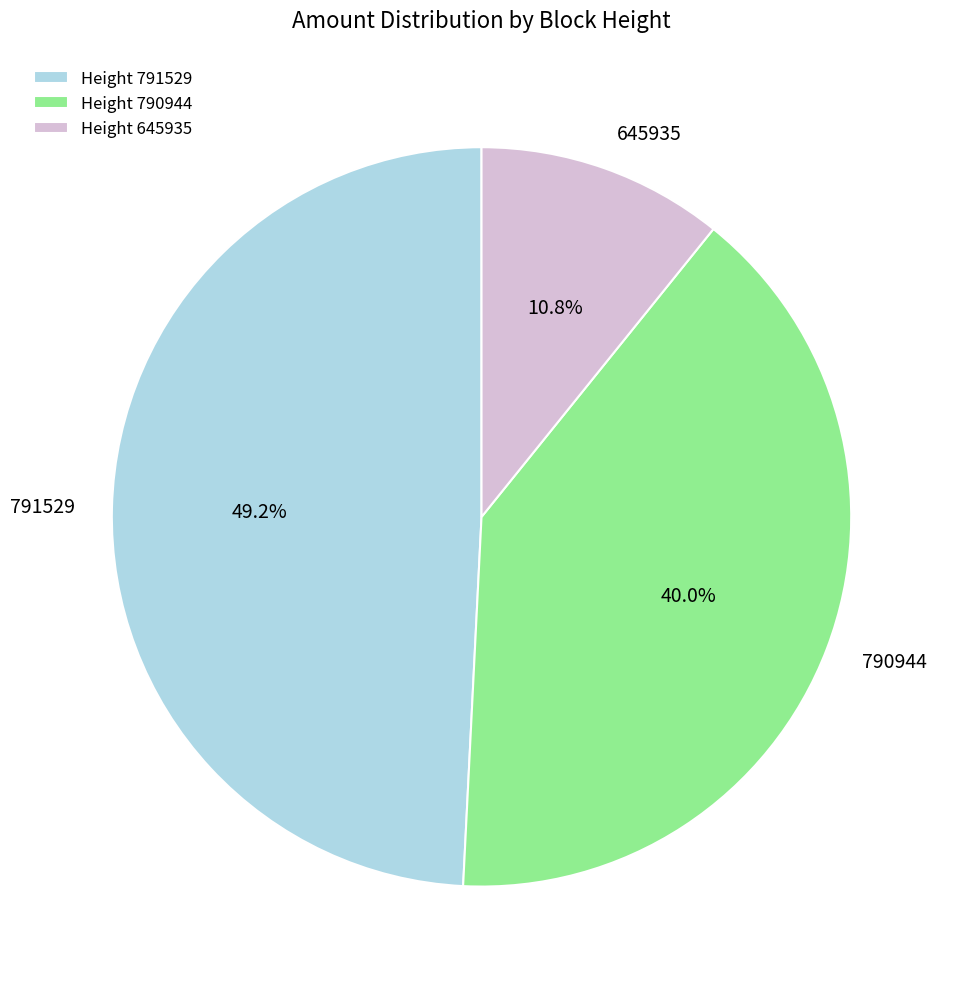

Do Height 645935 and Height 791529 together represent more than half of the pie?

Yes